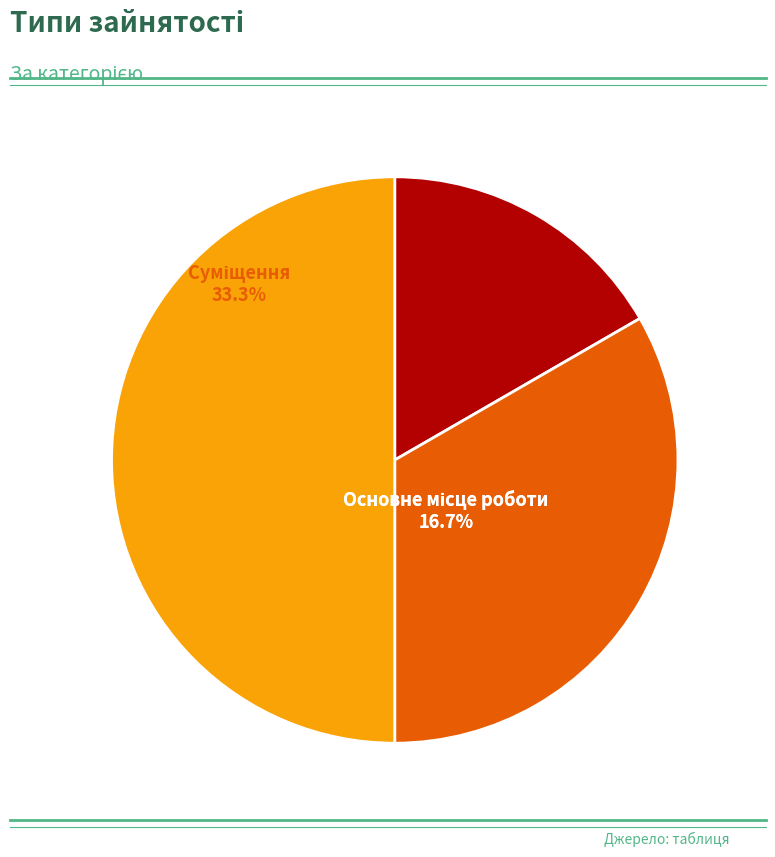

To the nearest percent, what percentage of the pie is Сумісництво?

50%